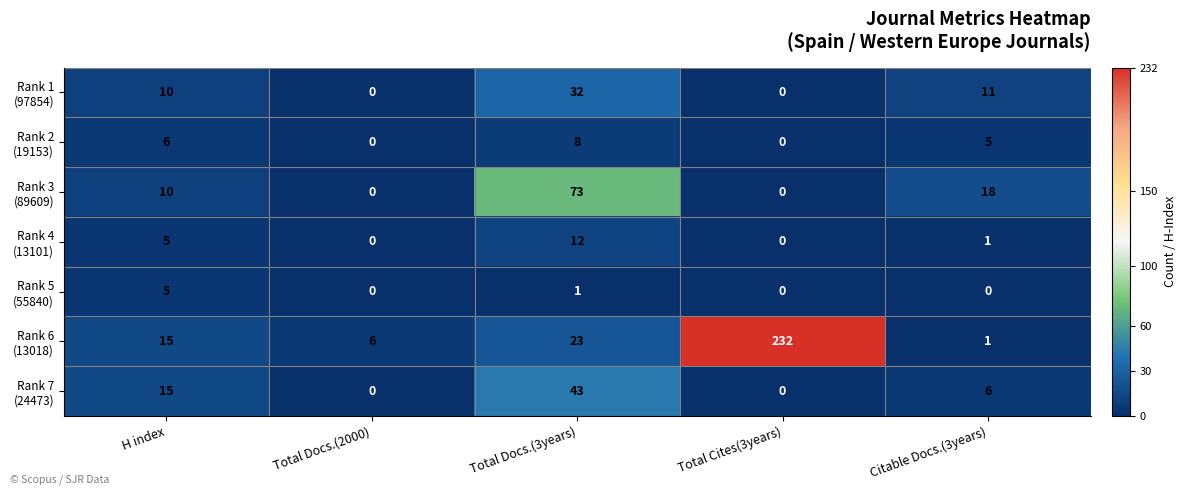

What is the spread (max minus min) of values at Total Docs.(3years)?

72